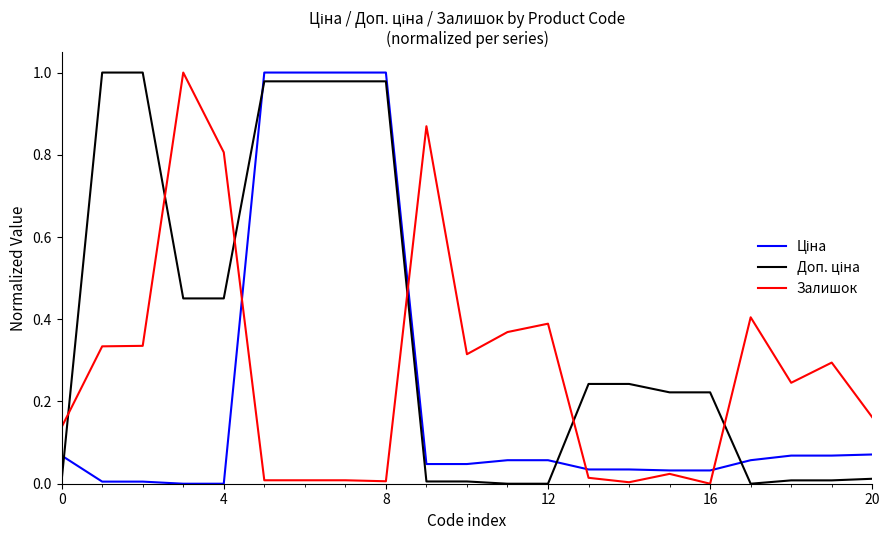

Which series has the widest spread of values?

Ціна